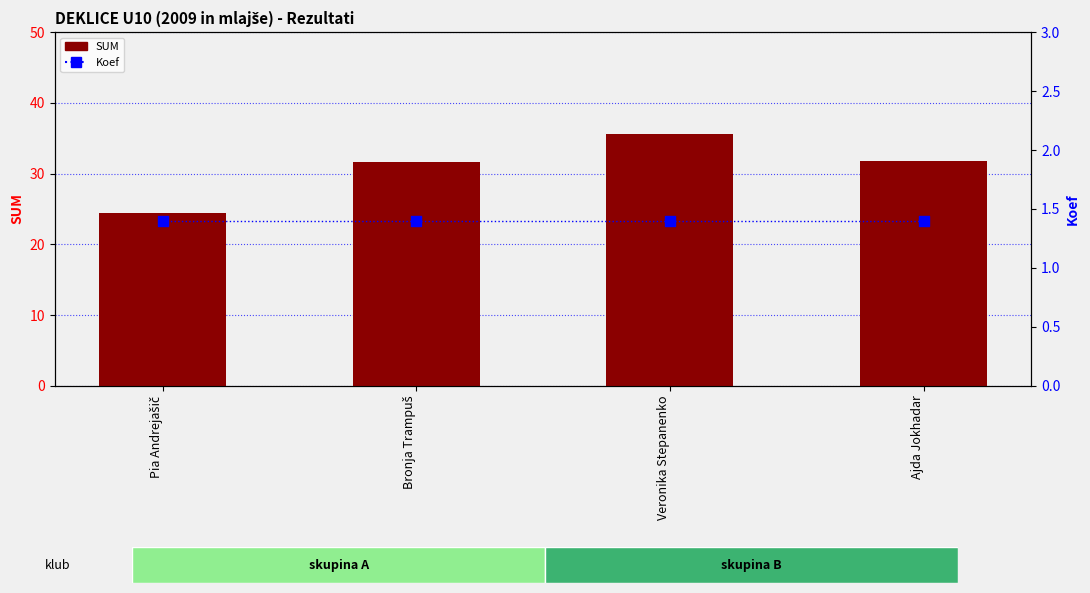

At how many categories does at least one series exceed 6?

4